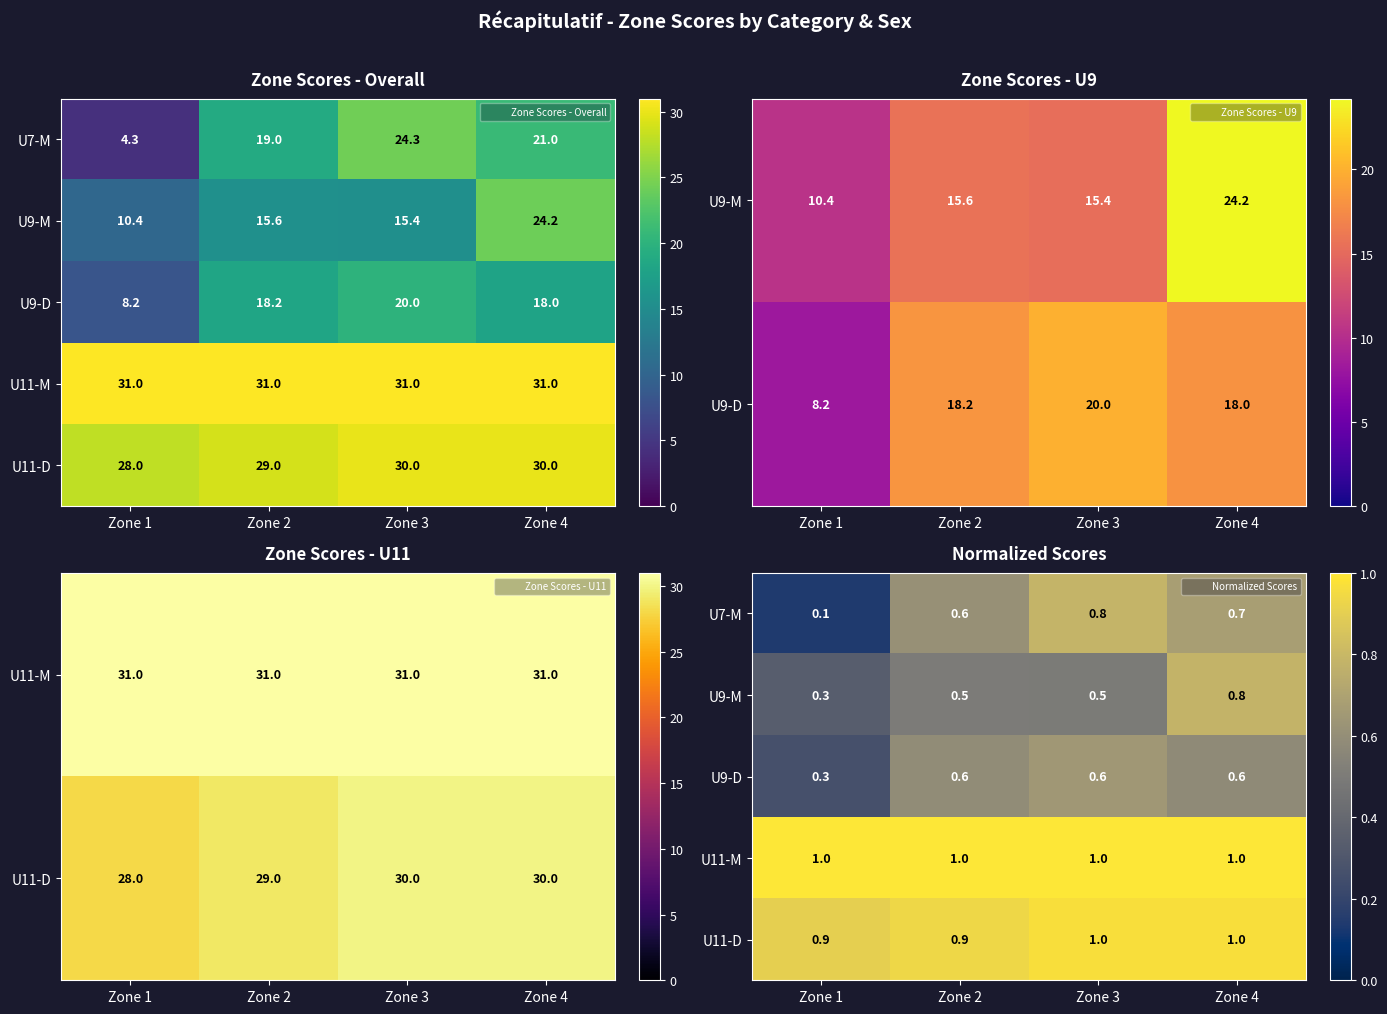

Rank the series at Zone 3 from highest to lowest value.

U11-M, U11-D, U7-M, U9-D, U9-M